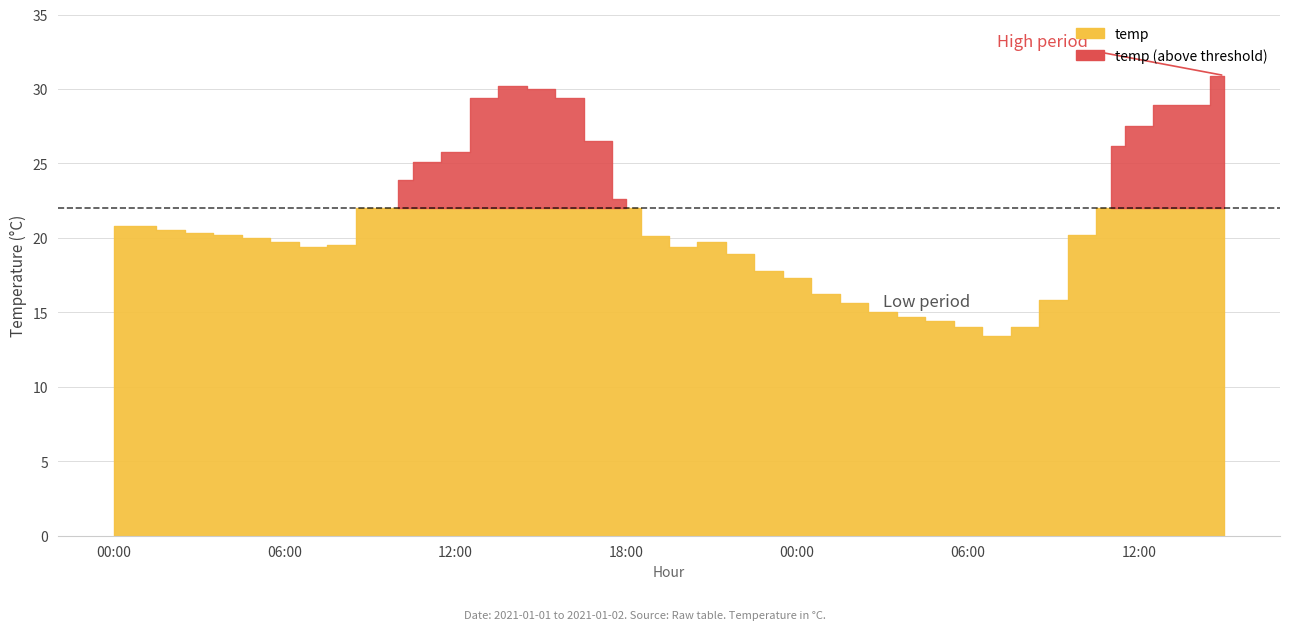

Where is the first local minimum?

2021-01-01 07:00